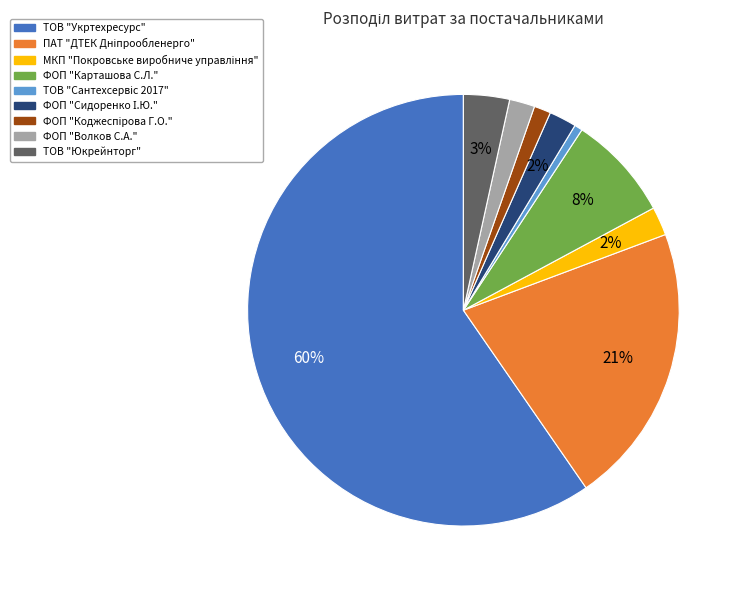

Is there a majority slice in this chart?

Yes